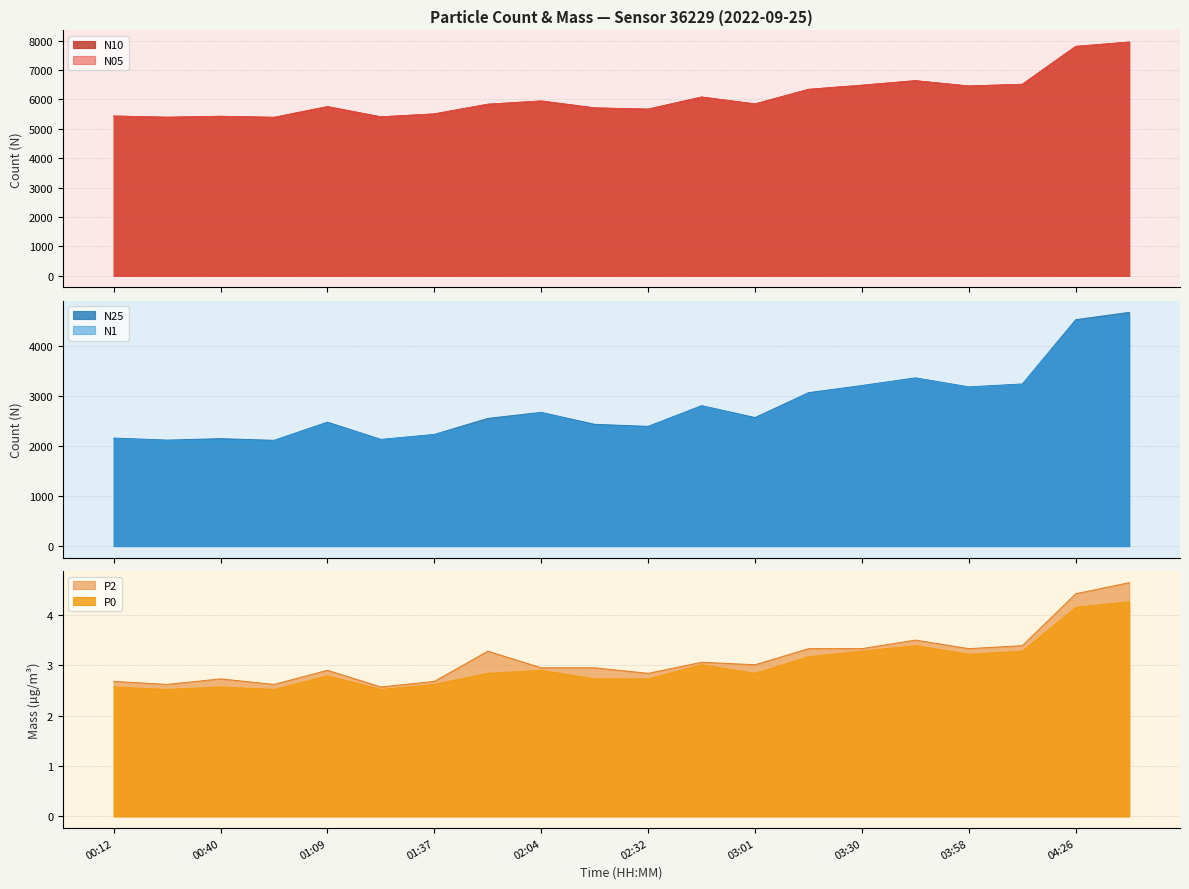

List the labels in order of N25 value, largest first.

04:41, 04:26, 03:44, 04:12, 03:30, 03:58, 03:15, 02:46, 02:04, 03:01, 01:50, 01:09, 02:18, 02:32, 01:37, 00:12, 00:40, 01:23, 00:26, 00:54